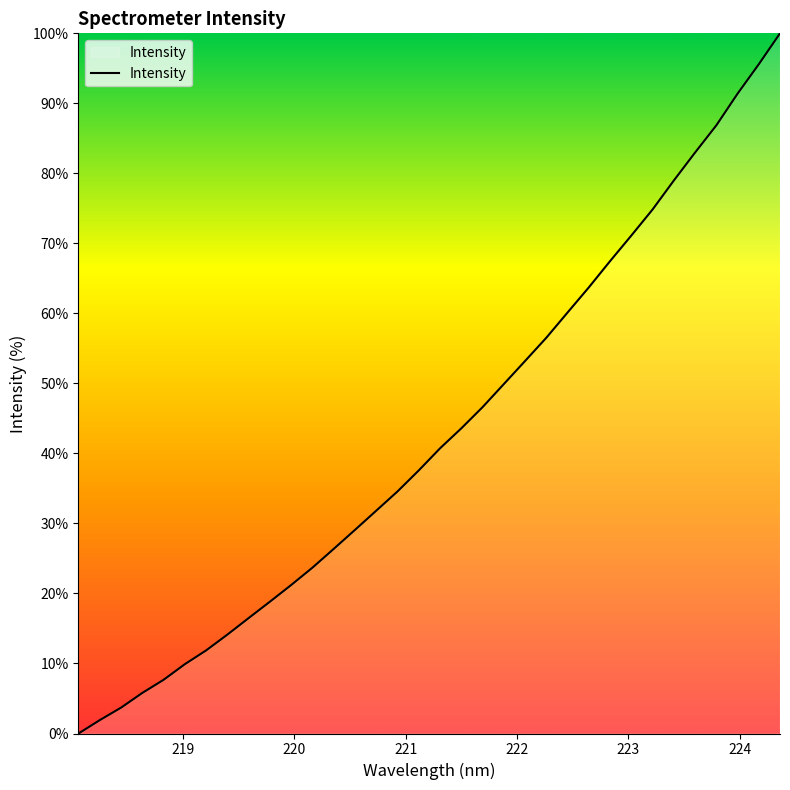

What is the difference between the maximum and minimum values?

100.0